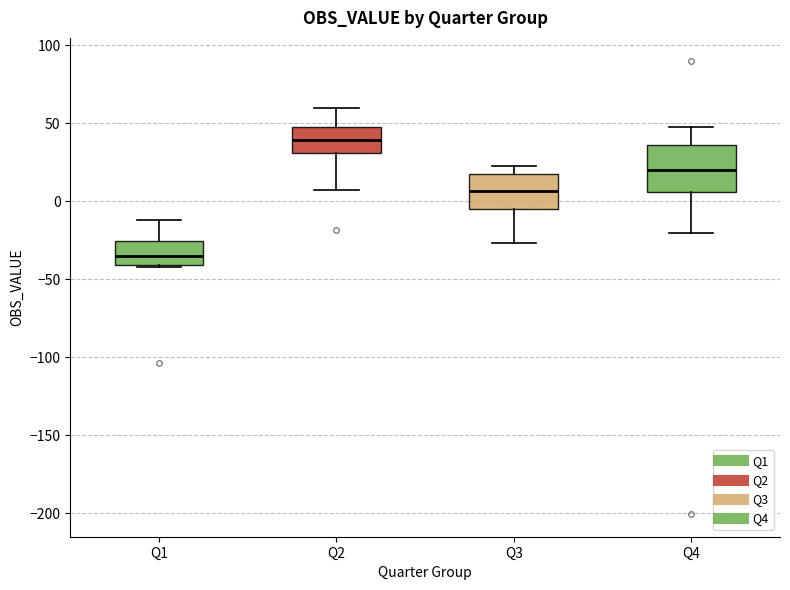

Reading left to right, read every box against the y-axis: the position of its median line, the range the box covers, and the ends of its whiskers. The values are not printed on the chart, so give them approximately, as read against the axis.

Q1: median -35, box -40 to -25, whiskers -40 to -10
Q2: median 40, box 30 to 45, whiskers 5 to 60
Q3: median 5, box -5 to 20, whiskers -25 to 25
Q4: median 20, box 5 to 35, whiskers -20 to 50